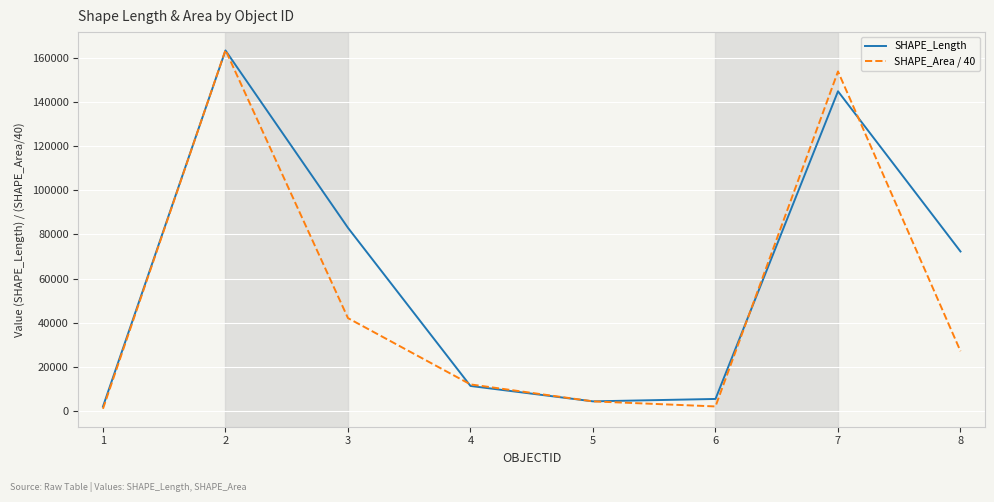

After their last crossing, which series has the higher values: SHAPE_Length or SHAPE_Area / 40?

SHAPE_Length